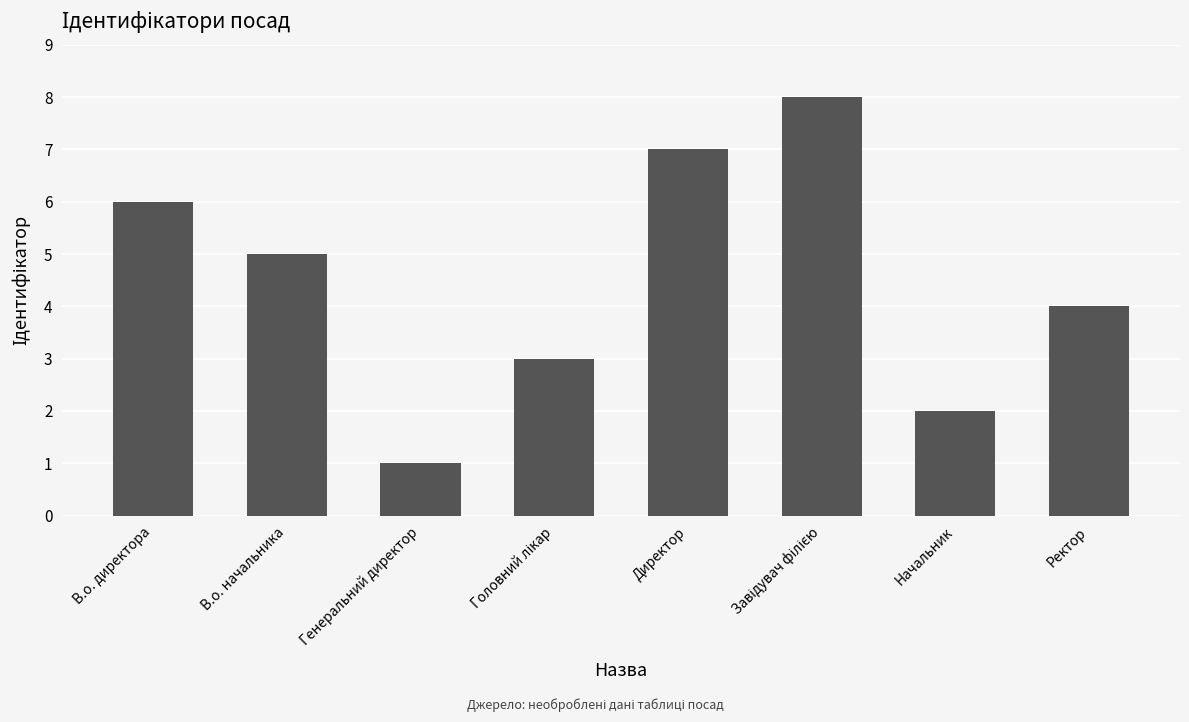

Which has a higher value, Генеральний директор or В.о. начальника?

В.о. начальника